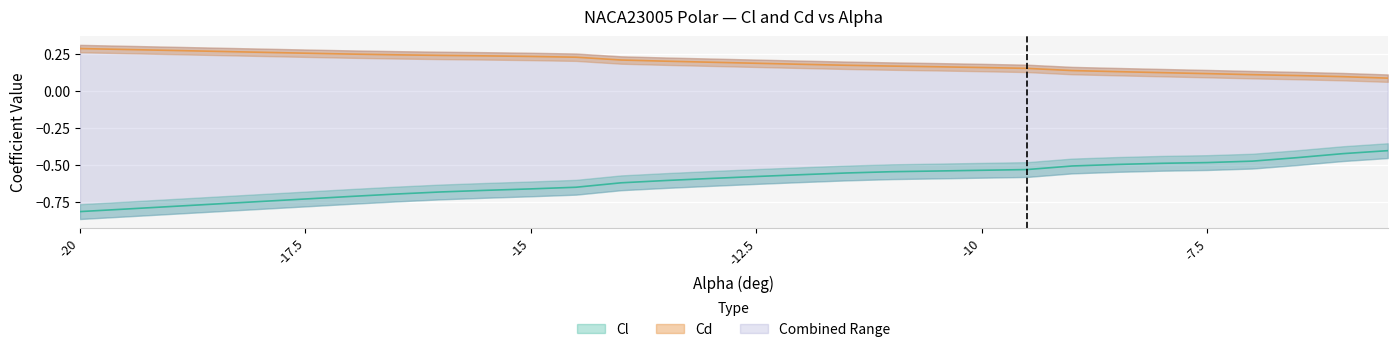

True or false: Cl and Cd intersect in this chart.

False